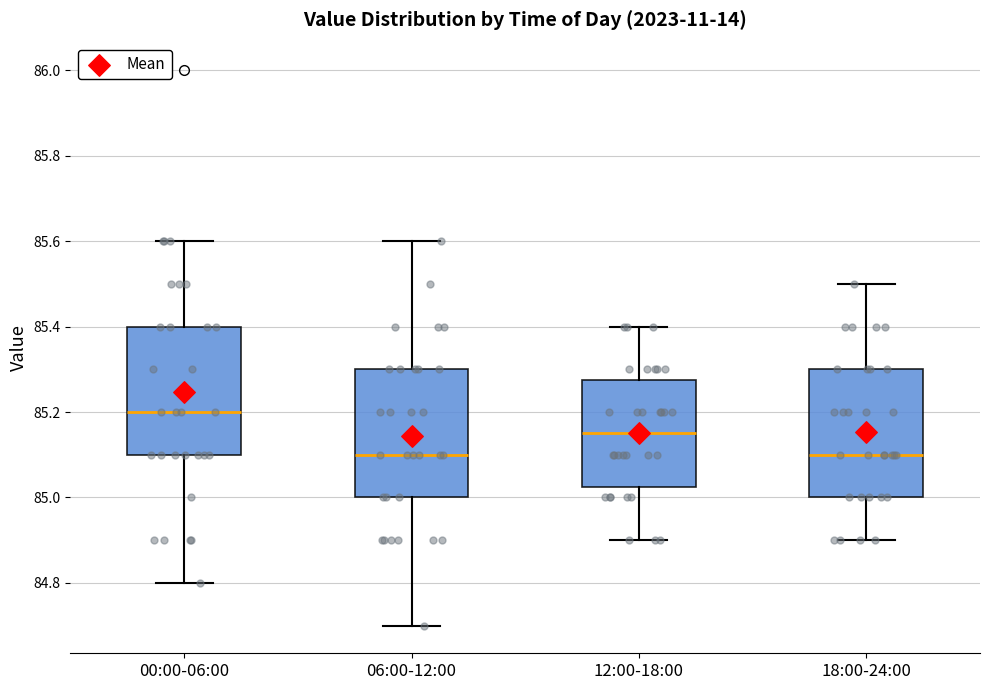

Reading left to right, read every box against the y-axis: the position of its median line, the range the box covers, and the ends of its whiskers. The values are not printed on the chart, so give them approximately, as read against the axis.

00:00-06:00: median 85.20, box 85.10 to 85.40, whiskers 84.80 to 85.60
06:00-12:00: median 85.10, box 85.00 to 85.30, whiskers 84.70 to 85.60
12:00-18:00: median 85.16, box 85.02 to 85.28, whiskers 84.90 to 85.40
18:00-24:00: median 85.10, box 85.00 to 85.30, whiskers 84.90 to 85.50